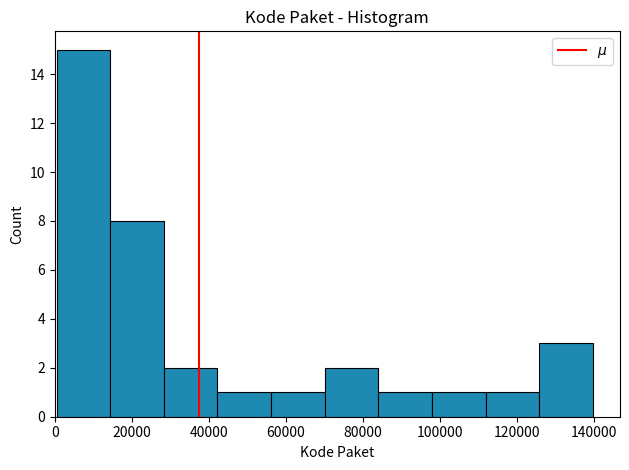

Reading left to right, transcribe this chart: for each bar, give the range it covers on the x-axis and its height. Neither the bar edges nor the heights are printed on the chart, so give them approximately, as read against the axes.

0 to 14000: 15
14000 to 28000: 8
28000 to 42000: 2
42000 to 56000: 1
56000 to 70000: 1
70000 to 84000: 2
84000 to 98000: 1
98000 to 112000: 1
112000 to 126000: 1
126000 to 140000: 3